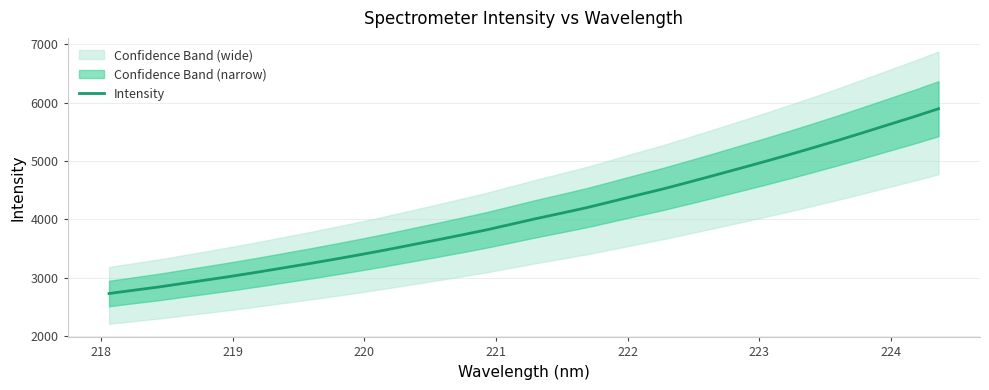

What is the minimum value for Intensity?

2727.0